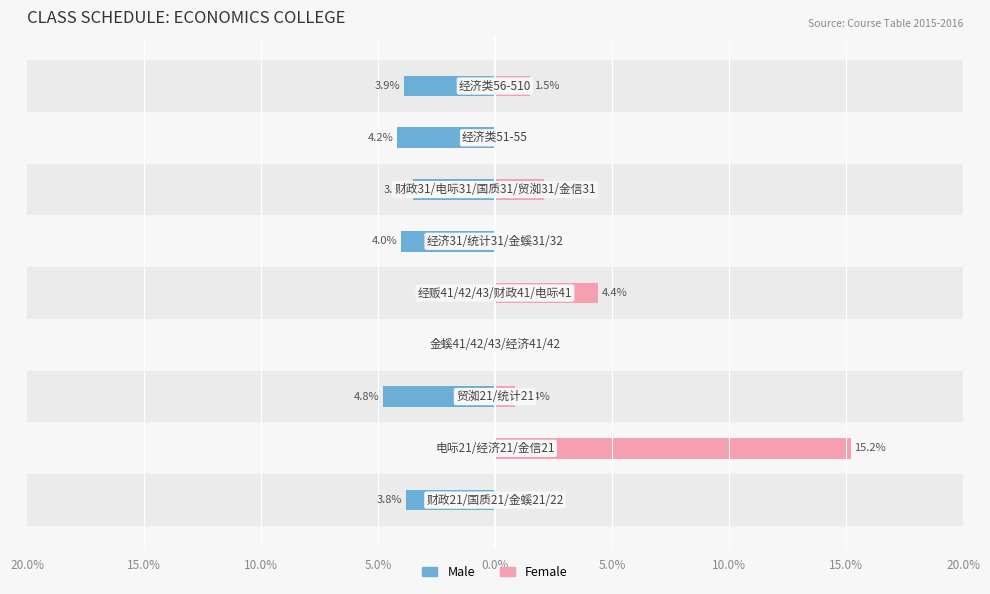

Reading left to right, extract all data points from this chart.

Male: 20.0%=-3.8	15.0%=0.0	10.0%=-4.8	5.0%=0.0	0.0%=0.0	5.0%=-4.0	10.0%=-3.5	15.0%=-4.2	20.0%=-3.9
Female: 20.0%=0.0	15.0%=15.2	10.0%=0.8	5.0%=0.0	0.0%=4.4	5.0%=0.0	10.0%=2.1	15.0%=0.0	20.0%=1.5